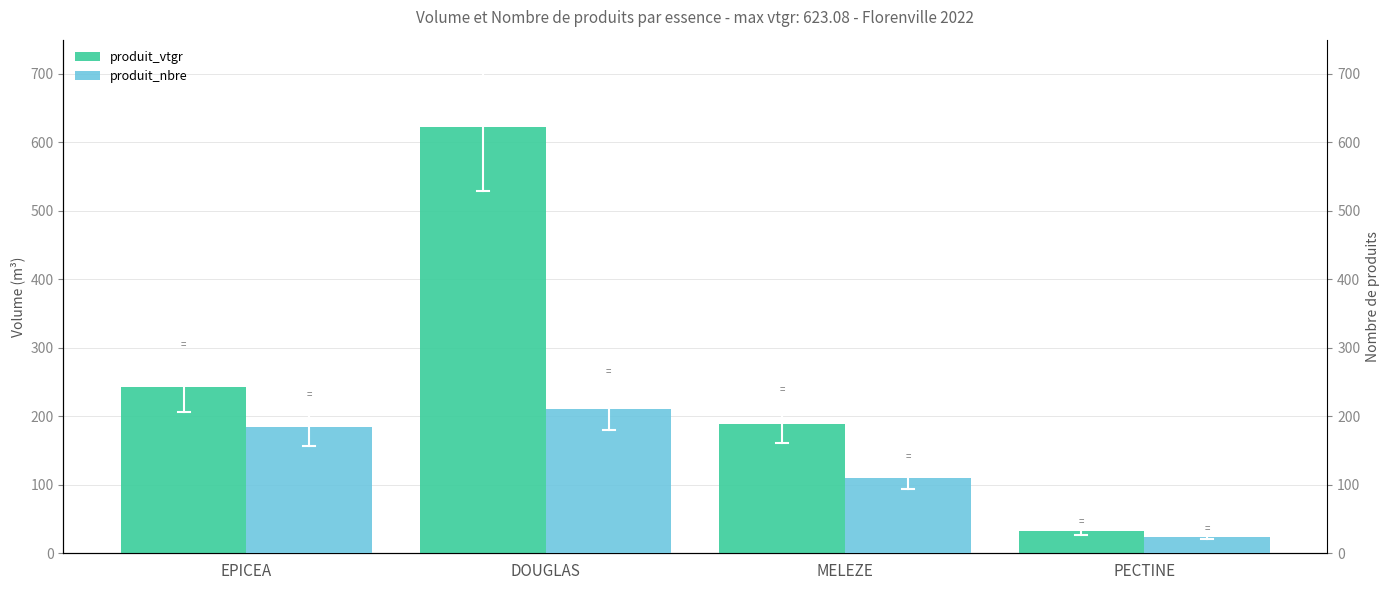

The produit_vtgr series shows 72.1 at EPICEA. True or false?

False